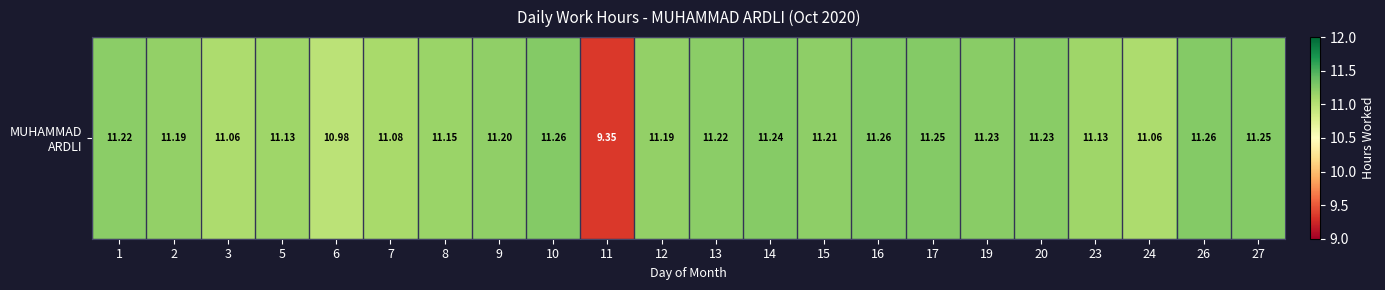

True or false: the data shows 15.8 at 9.

False